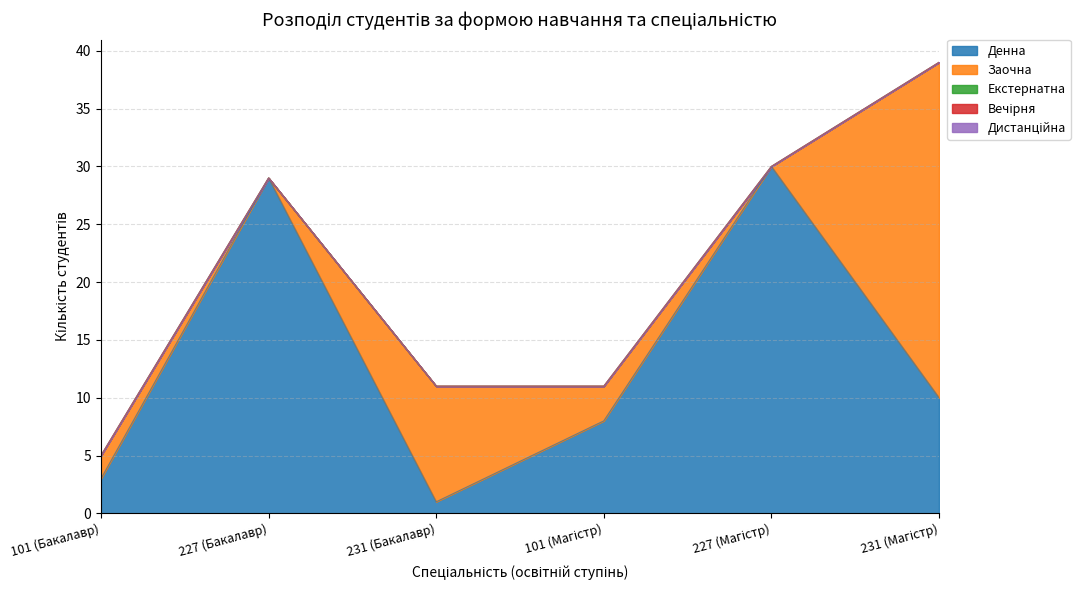

What is the greatest value displayed?

30